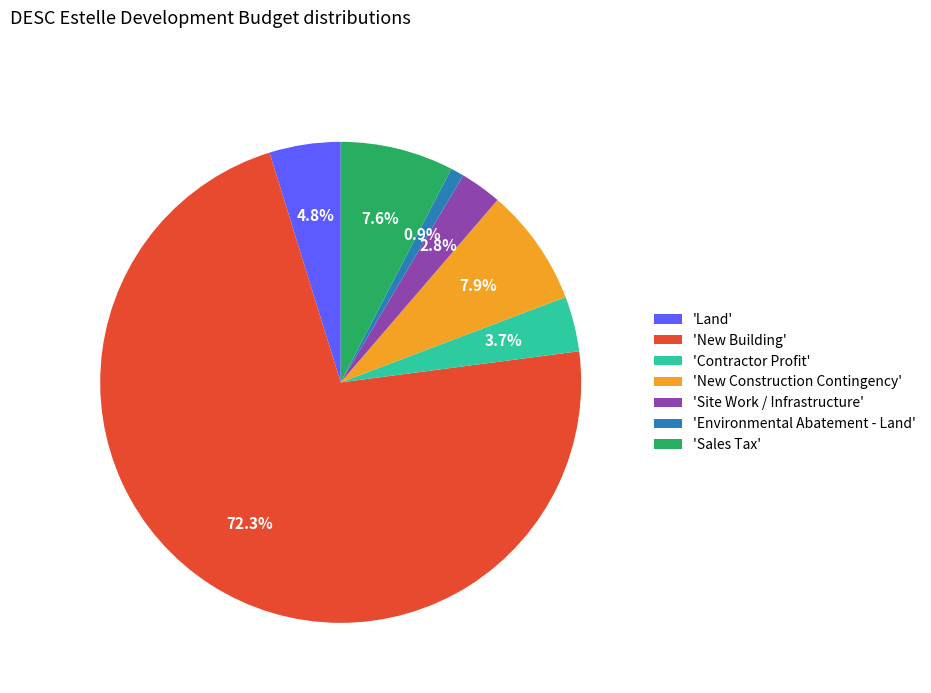

Approximately how many times larger is the value at 'New Building' compared to 'Land'?

15.1